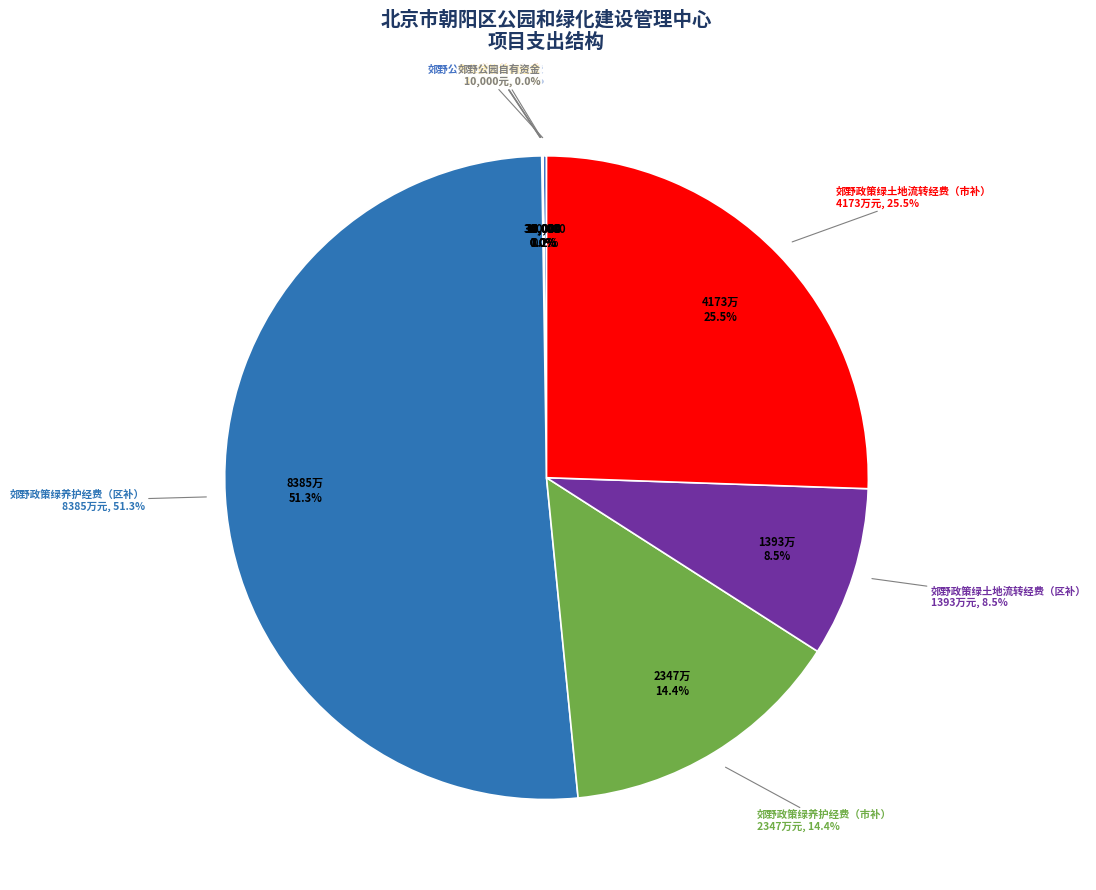

To the nearest percent, what is the difference between the largest and smallest slice percentages?

51%